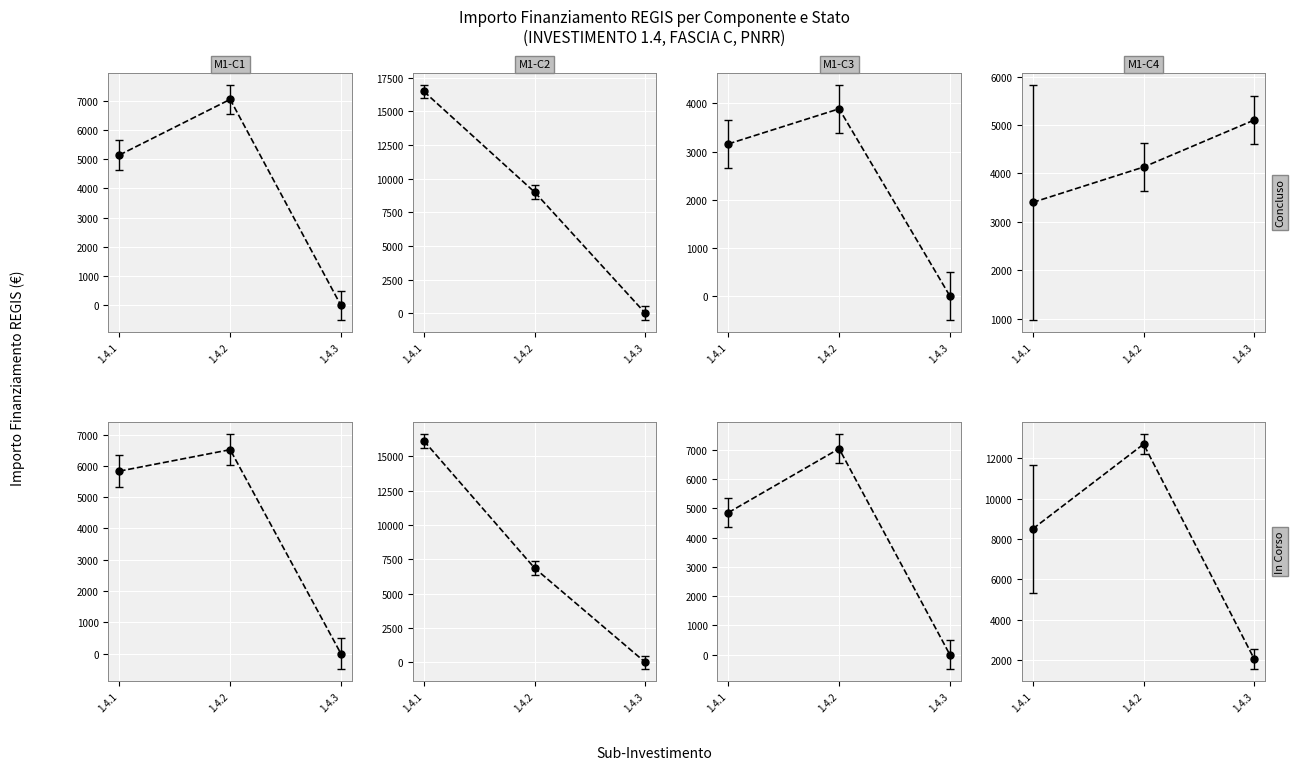

What is the sum of all In Corso values?

23253.0